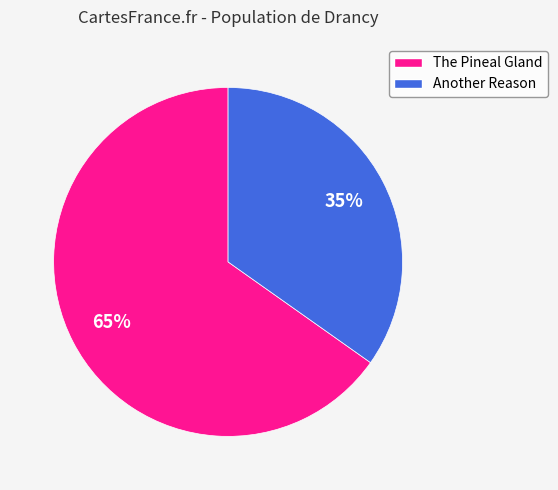

To the nearest percent, what is the average slice percentage?

50%